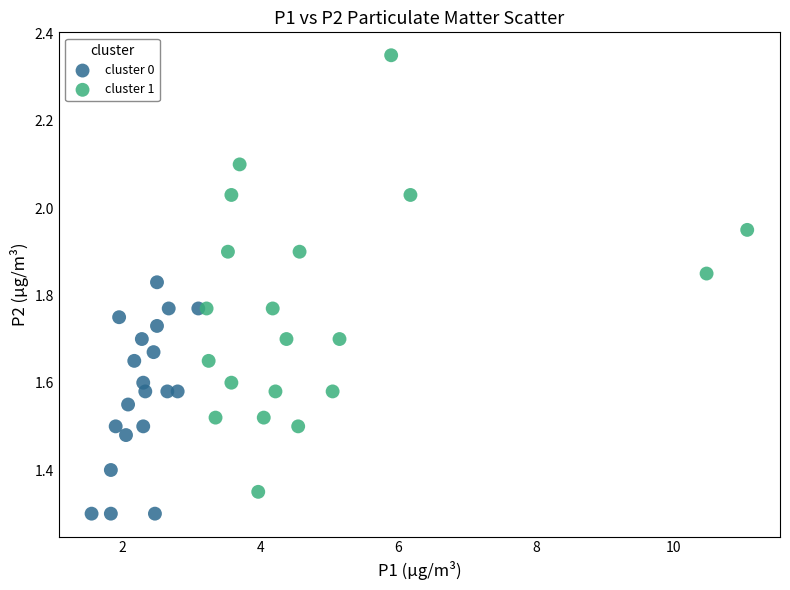

What are all the series names shown in the legend?

cluster 0, cluster 1